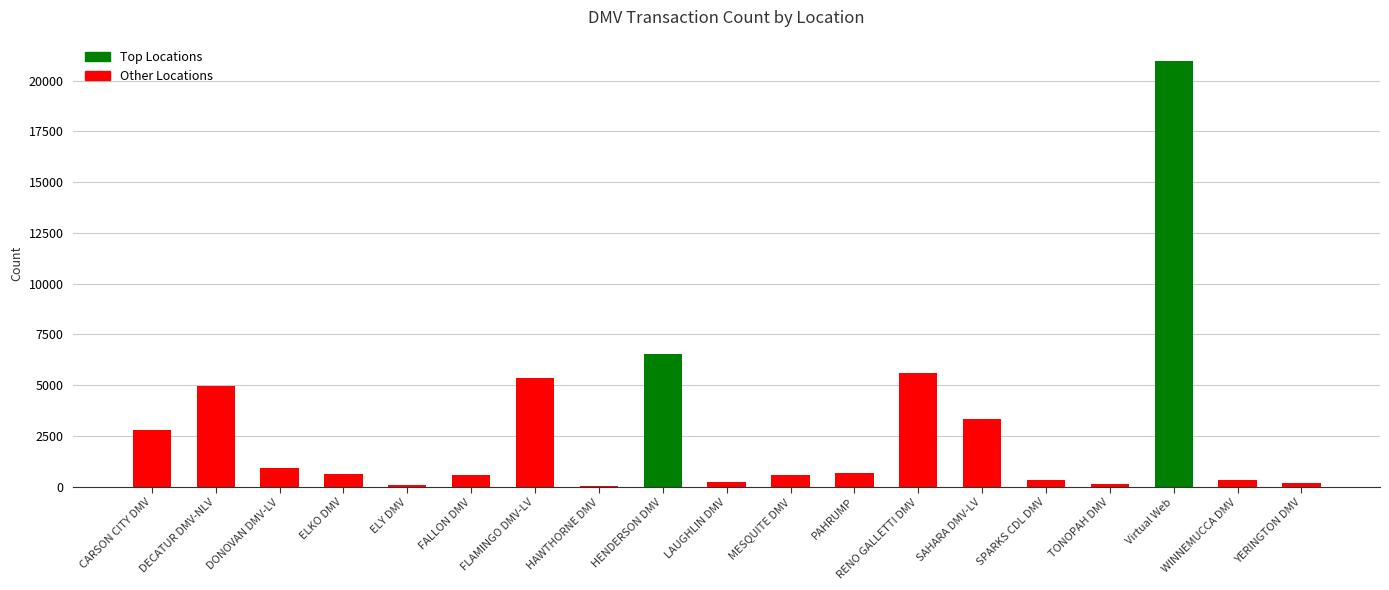

At which category does the chart reach its peak across all series?

Virtual Web